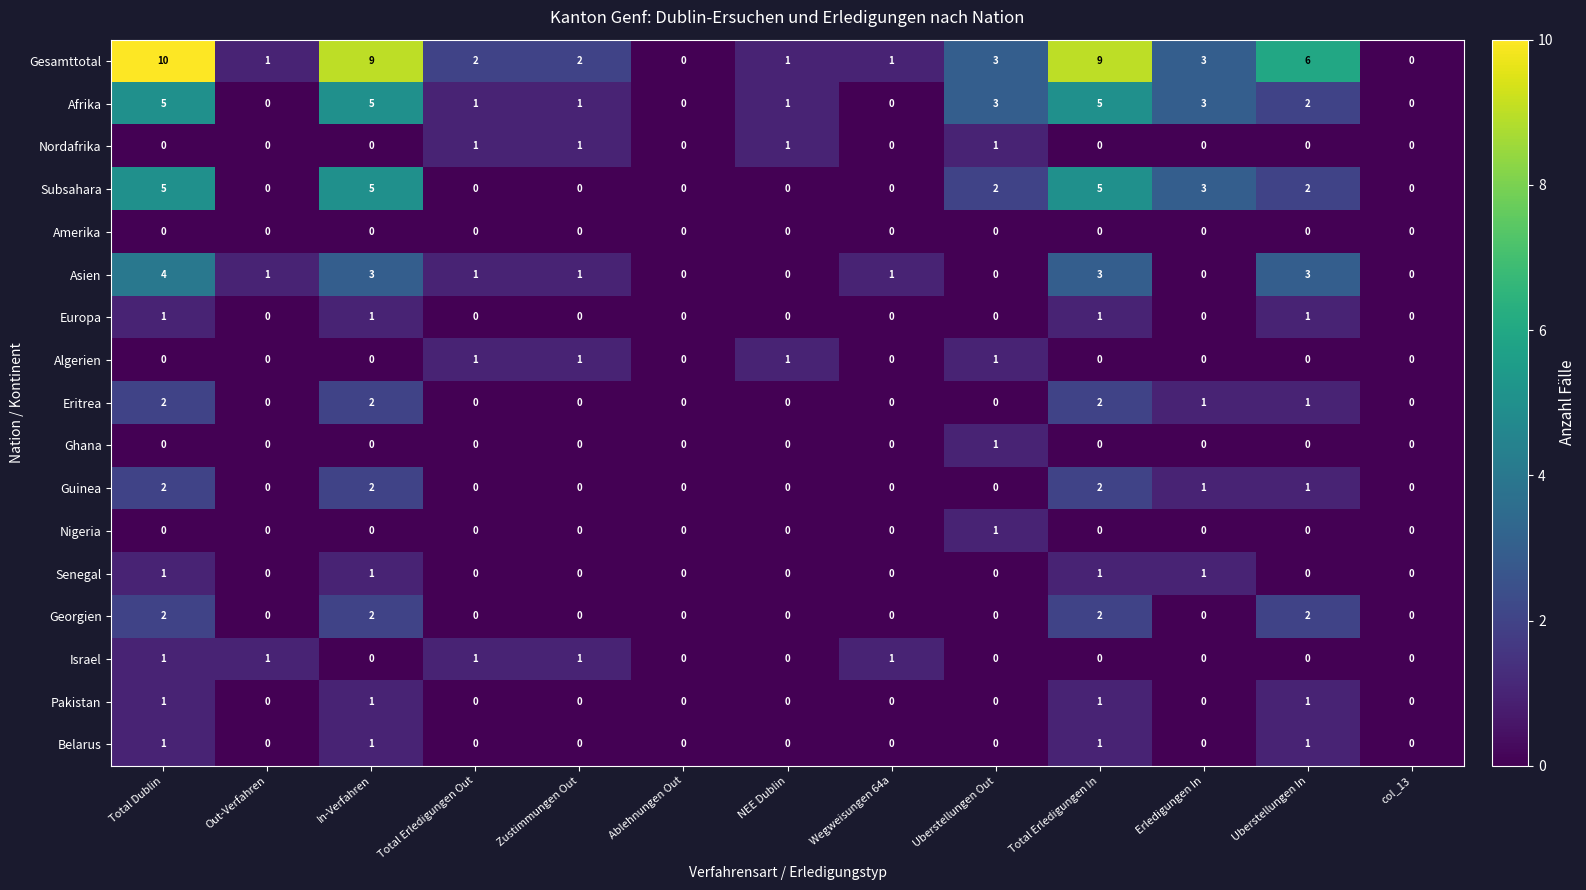

How many data points does each series have?

13